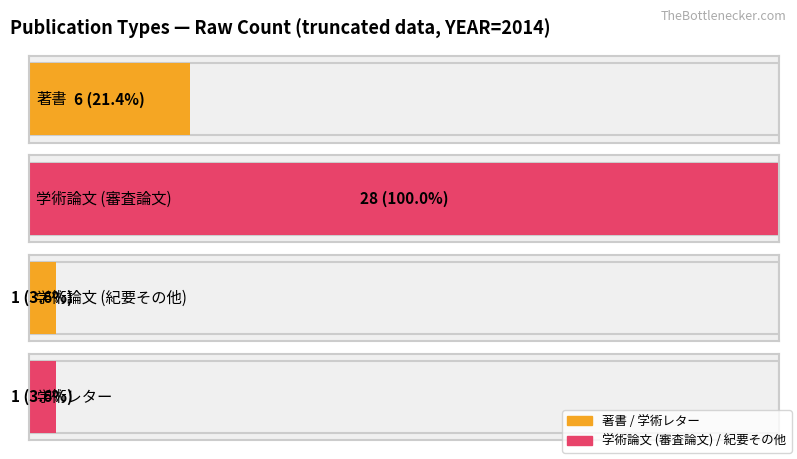

Reading left to right, list all the values displayed in this chart.

著書=6	学術論文 (審査論文)=28	学術論文 (紀要その他)=1	学術レター=1